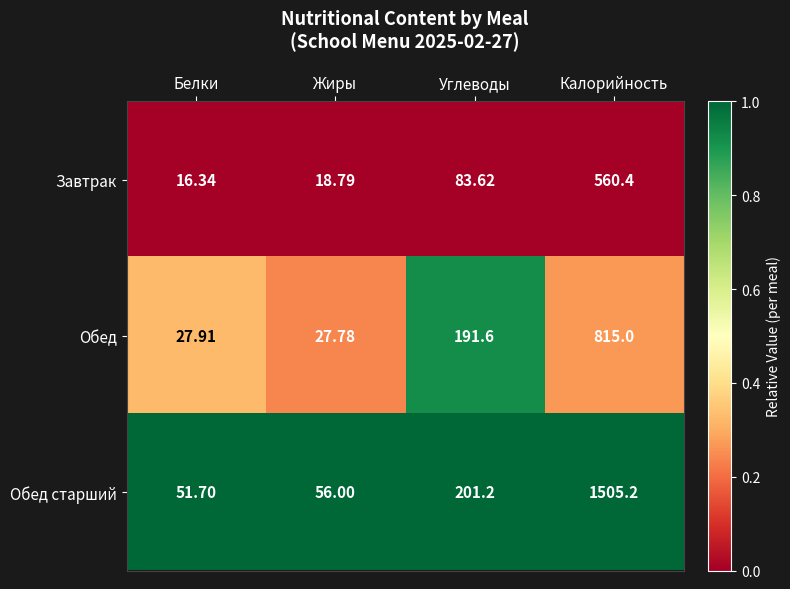

Rank the series by their maximum value, from lowest to highest.

Завтрак, Обед, Обед старший